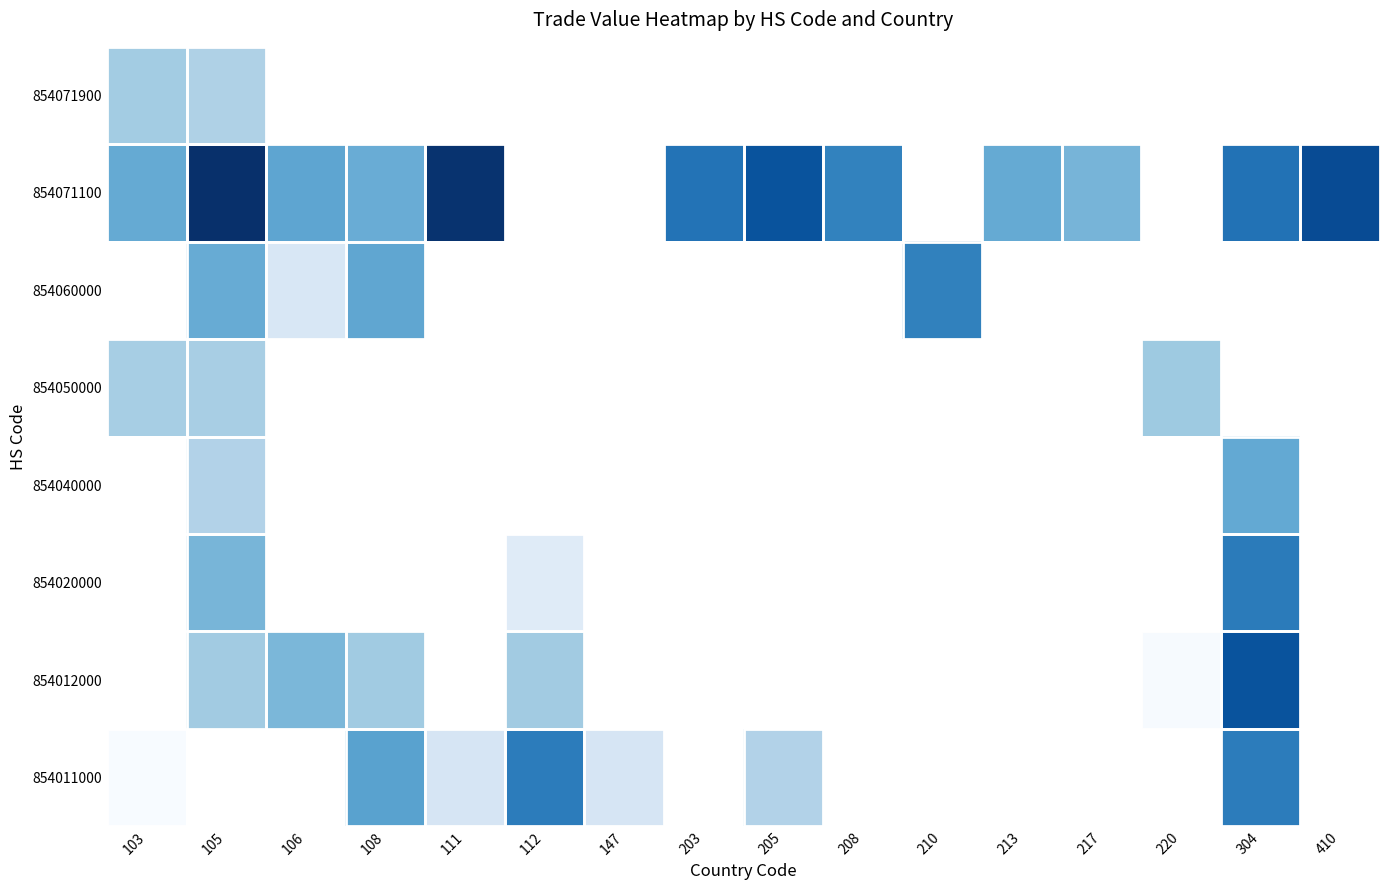

At how many categories does at least one series exceed 854419?

1